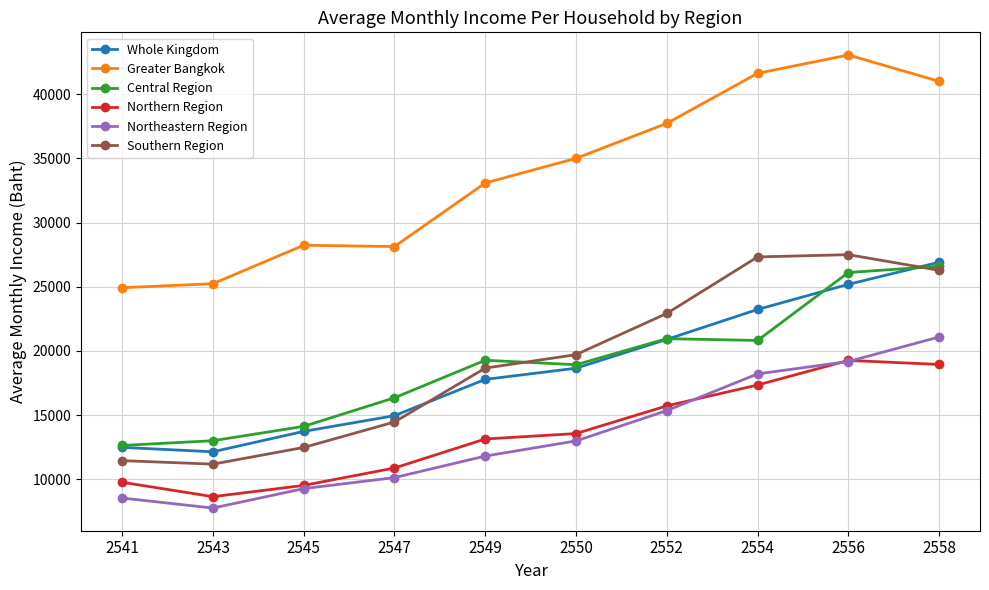

The Central Region series shows 13012.0 at 2543. True or false?

True